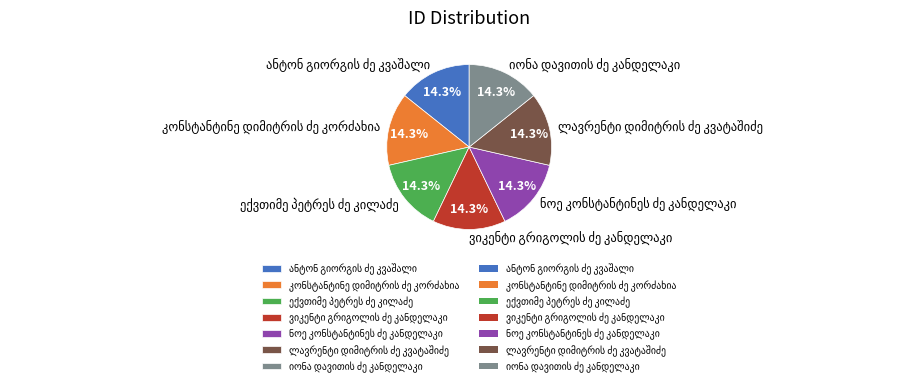

Does any single category account for the majority?

No